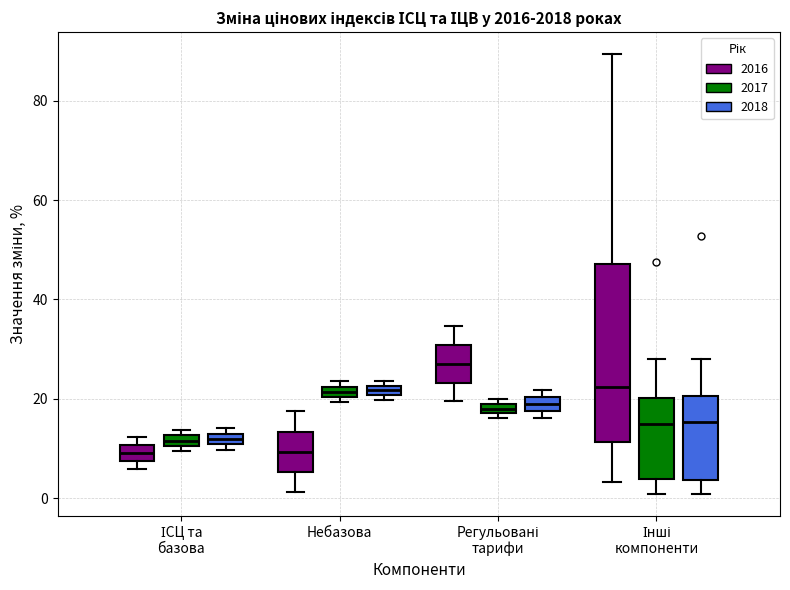

Which box's median line is the highest?

Регульовані тарифи (2016)